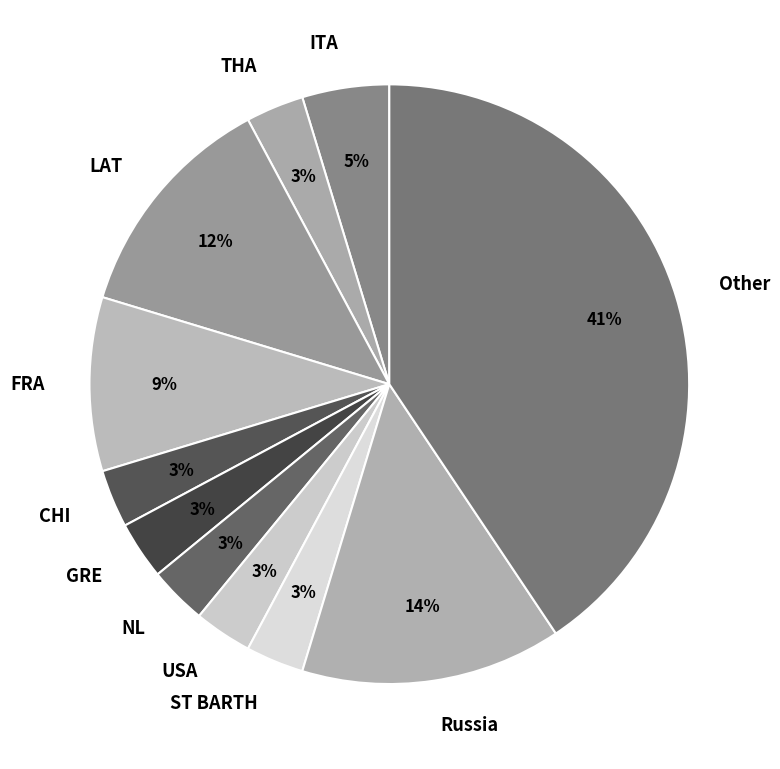

The CHI slice represents 3% of the pie. True or false?

True